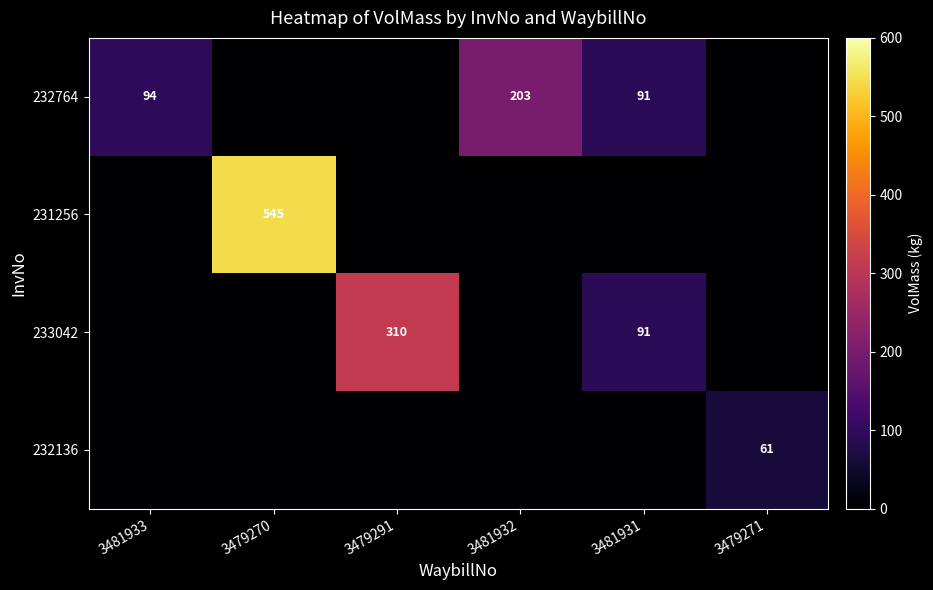

Which has a higher value, 3481931 or 3481933?

3481933